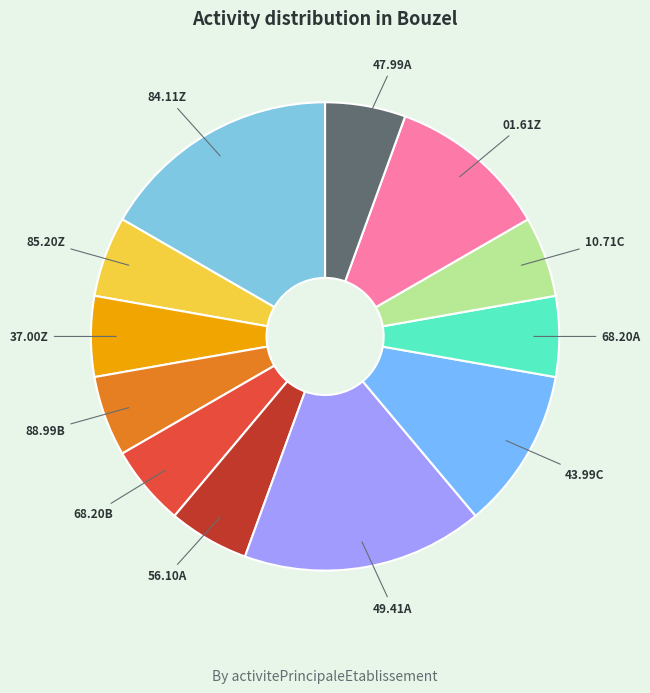

Does any single category account for the majority?

No